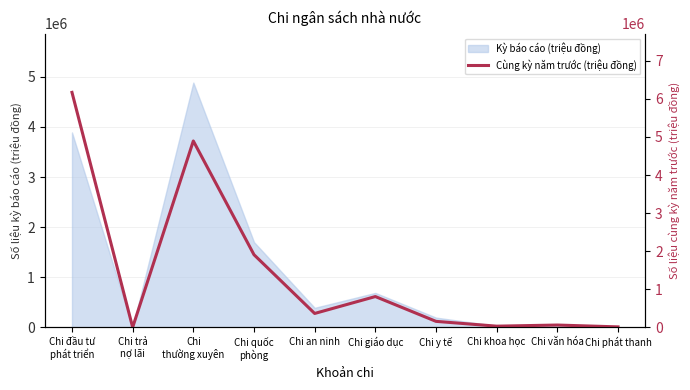

What is the highest value of the Kỳ báo cáo (triệu đồng) series?

4883726